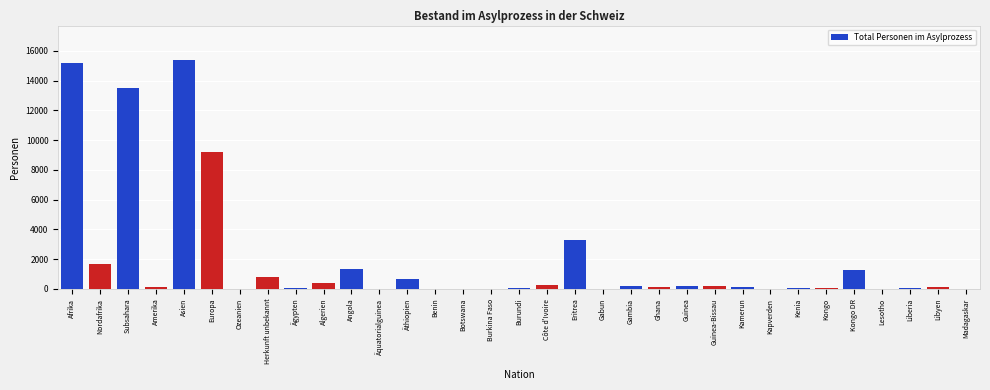

What is the sum of the values at Herkunft unbekannt and Asien?

16196